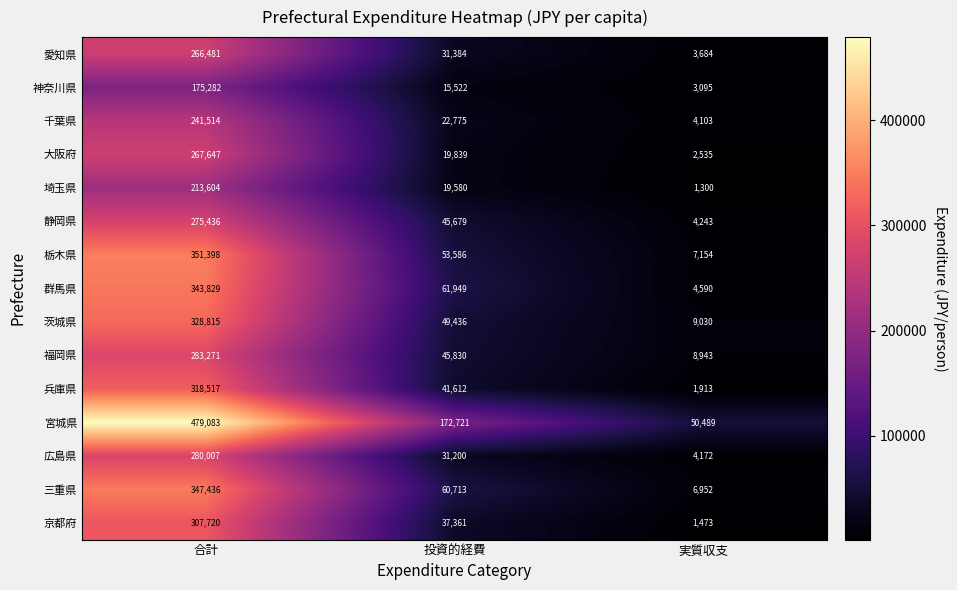

What is the total value across all series at 実質収支?

113676